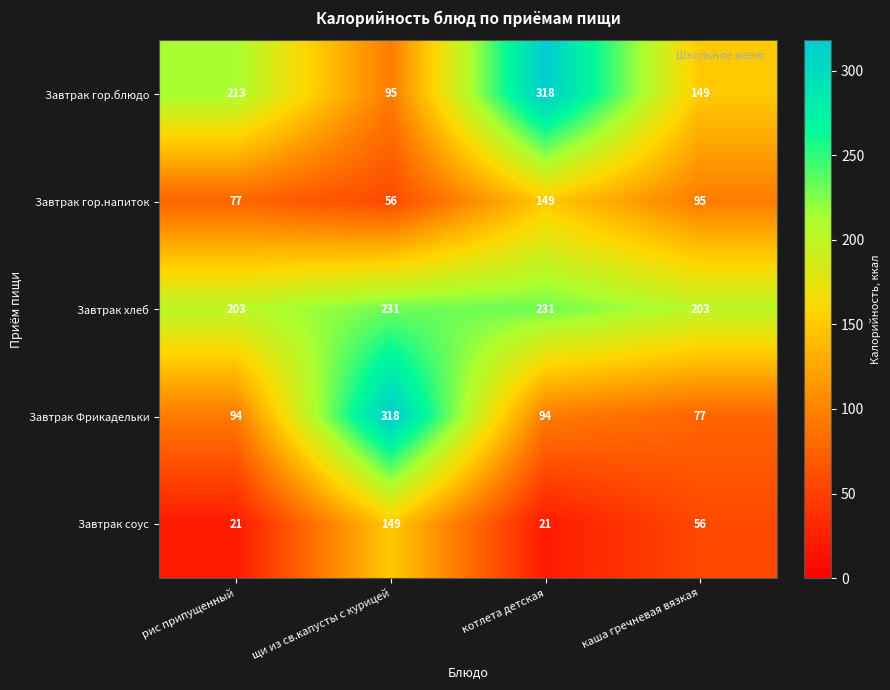

What is the difference between the maximum and minimum values in the Завтрак хлеб series?

28